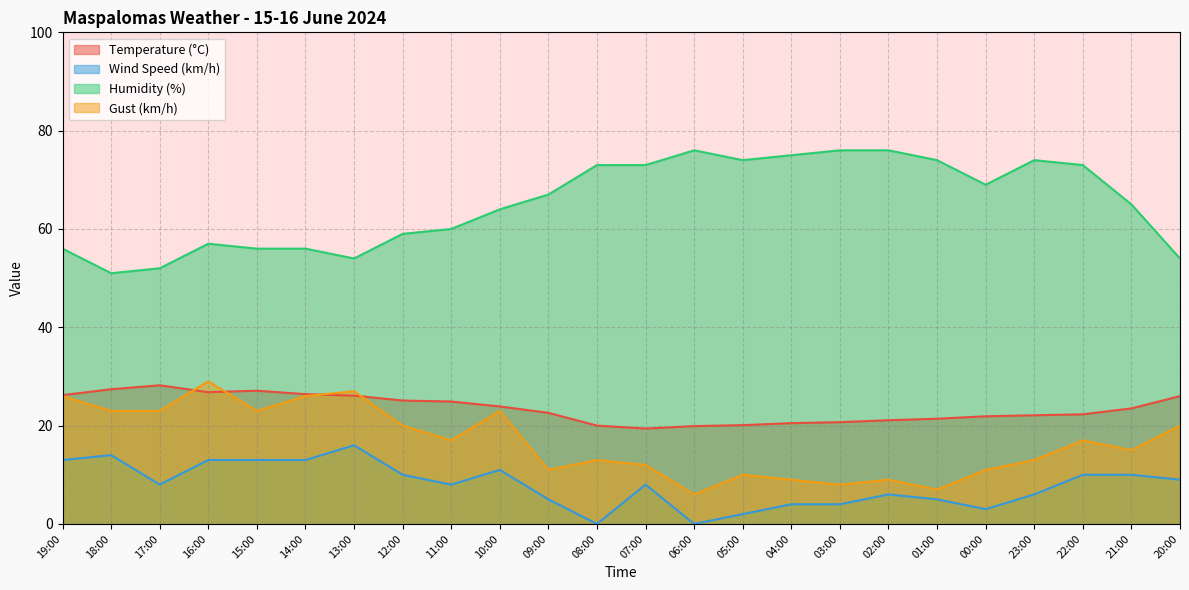

At which category does Wind Speed (km/h) reach its first local peak?

18:00